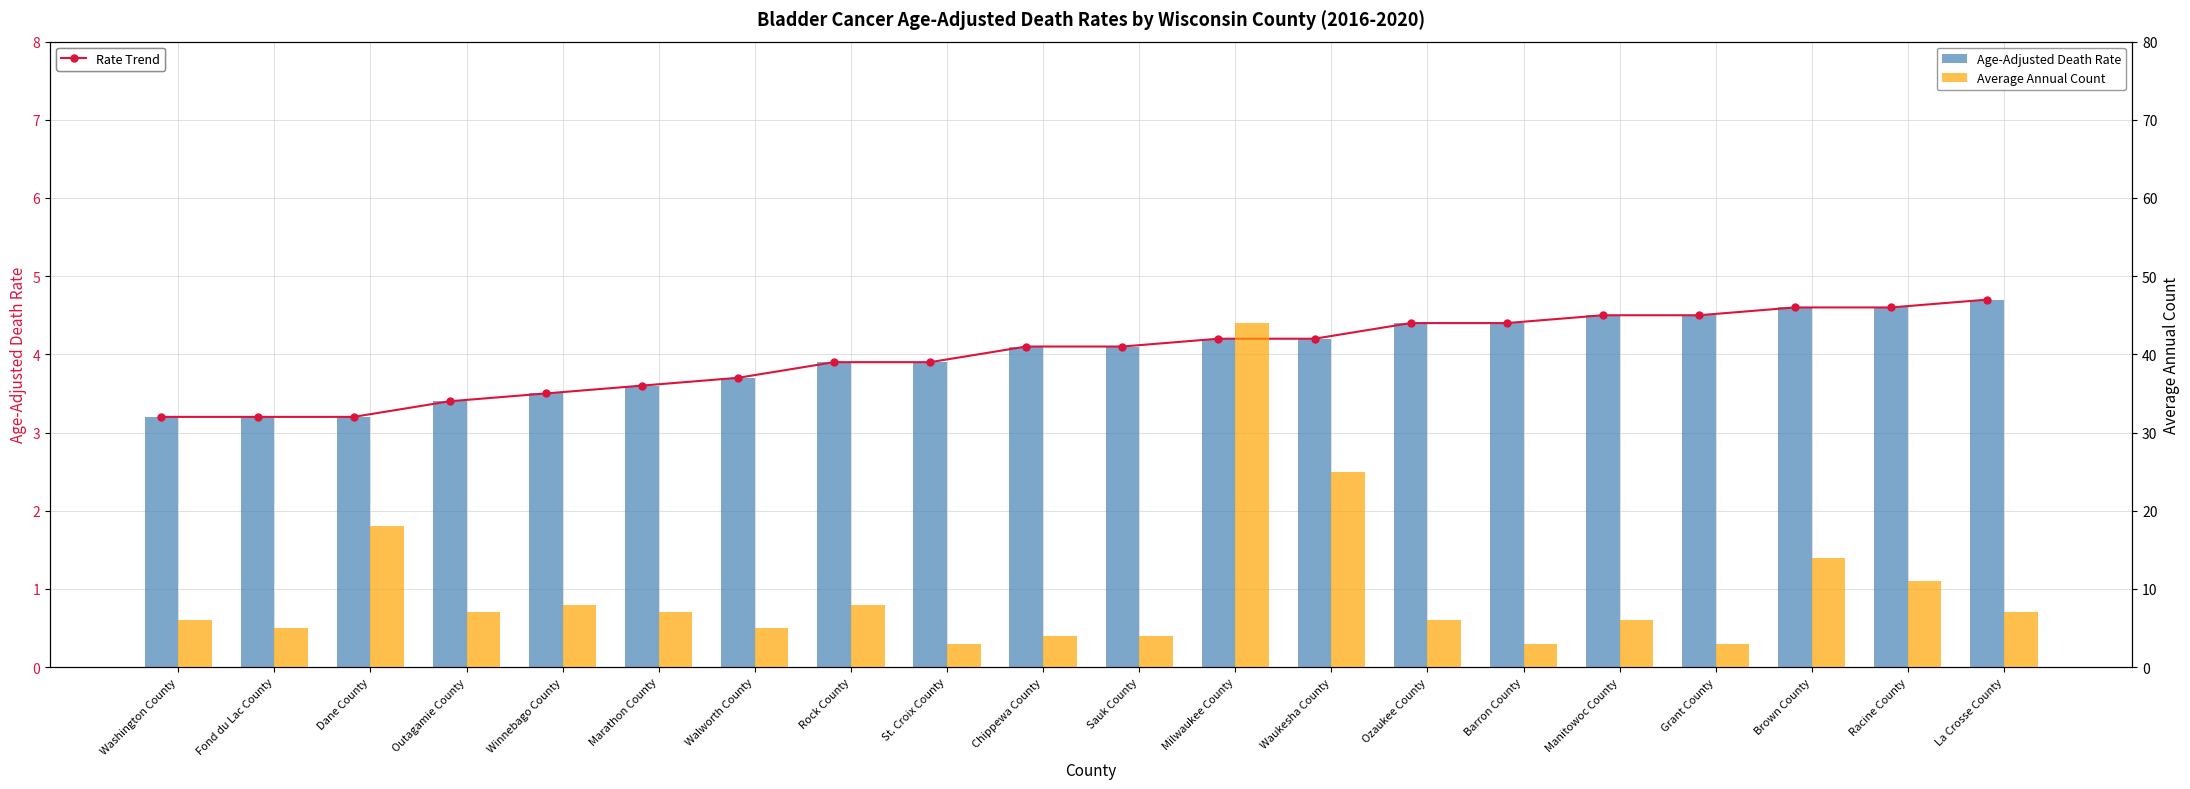

What is the difference between the maximum and minimum values in the Average Annual Count series?

41